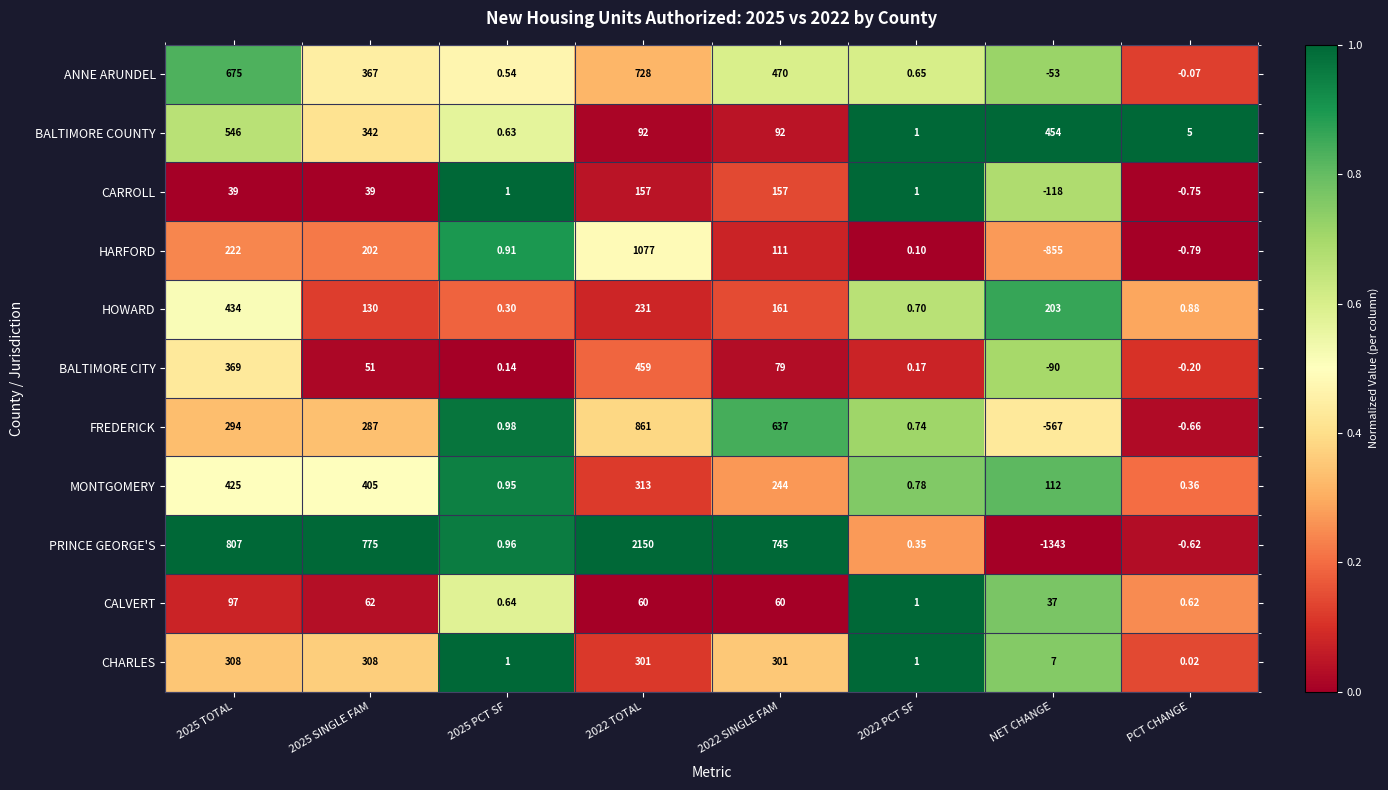

At which label does FREDERICK reach its minimum?

NET CHANGE